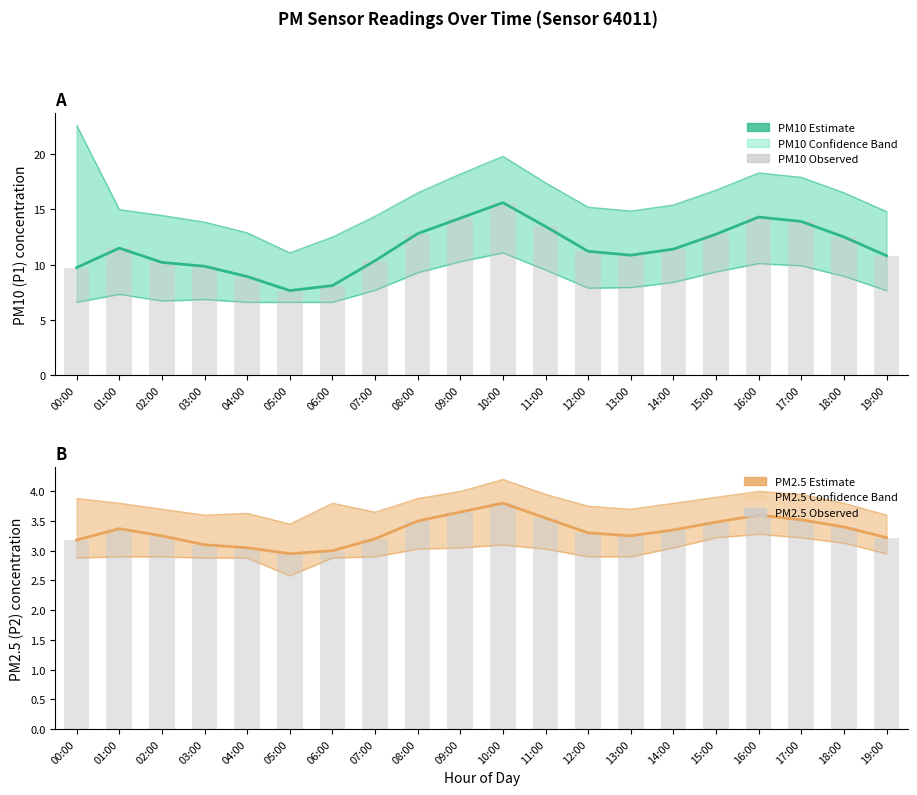

Reading left to right, transcribe all the data shown in this chart.

P1 (PM10) estimate: 00:00=9.7	01:00=11.5	02:00=10.2	03:00=9.8	04:00=8.9	05:00=7.7	06:00=8.1	07:00=10.3	08:00=12.8	09:00=14.2	10:00=15.6	11:00=13.4	12:00=11.2	13:00=10.8	14:00=11.4	15:00=12.8	16:00=14.3	17:00=13.9	18:00=12.5	19:00=10.8
P1 observed: 00:00=9.7	01:00=11.5	02:00=10.2	03:00=9.8	04:00=8.9	05:00=7.7	06:00=8.1	07:00=10.3	08:00=12.8	09:00=14.2	10:00=15.6	11:00=13.4	12:00=11.2	13:00=10.8	14:00=11.4	15:00=12.8	16:00=14.3	17:00=13.9	18:00=12.5	19:00=10.8
P2 (PM2.5) estimate: 00:00=3.2	01:00=3.4	02:00=3.2	03:00=3.1	04:00=3.0	05:00=3.0	06:00=3.0	07:00=3.2	08:00=3.5	09:00=3.6	10:00=3.8	11:00=3.5	12:00=3.3	13:00=3.2	14:00=3.4	15:00=3.5	16:00=3.6	17:00=3.5	18:00=3.4	19:00=3.2
P2 observed: 00:00=3.2	01:00=3.4	02:00=3.2	03:00=3.1	04:00=3.0	05:00=3.0	06:00=3.0	07:00=3.2	08:00=3.5	09:00=3.6	10:00=3.8	11:00=3.5	12:00=3.3	13:00=3.2	14:00=3.4	15:00=3.5	16:00=3.6	17:00=3.5	18:00=3.4	19:00=3.2